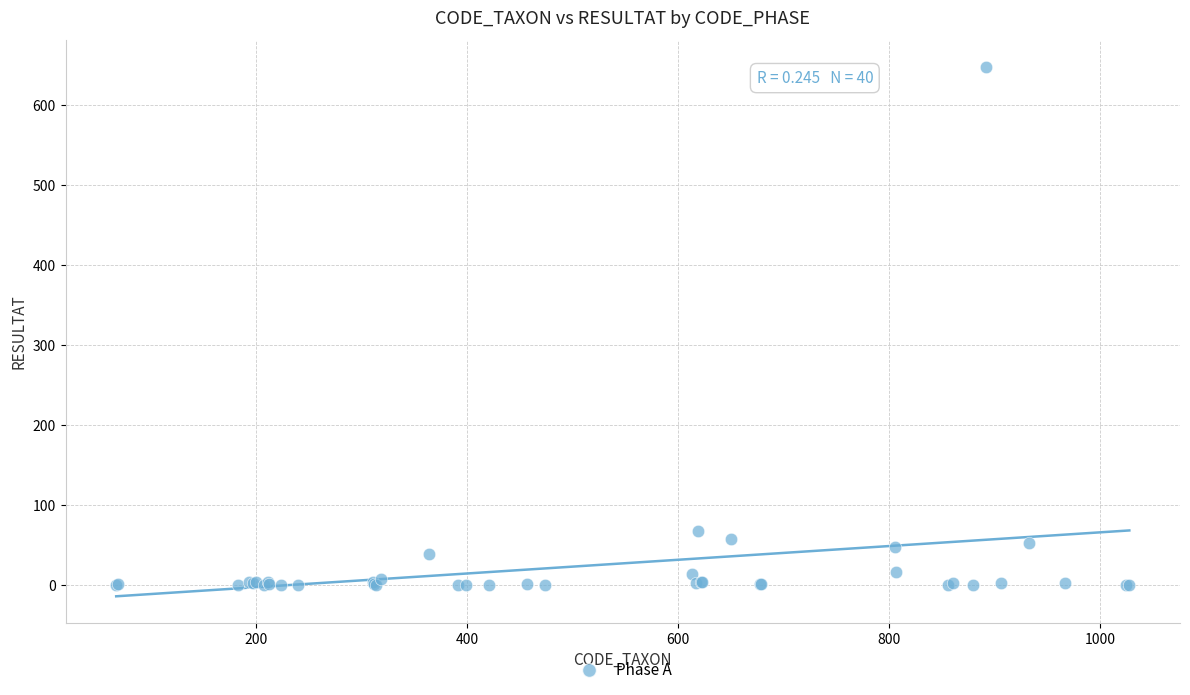

What Y value in the scatter plot is closest to 324?

68